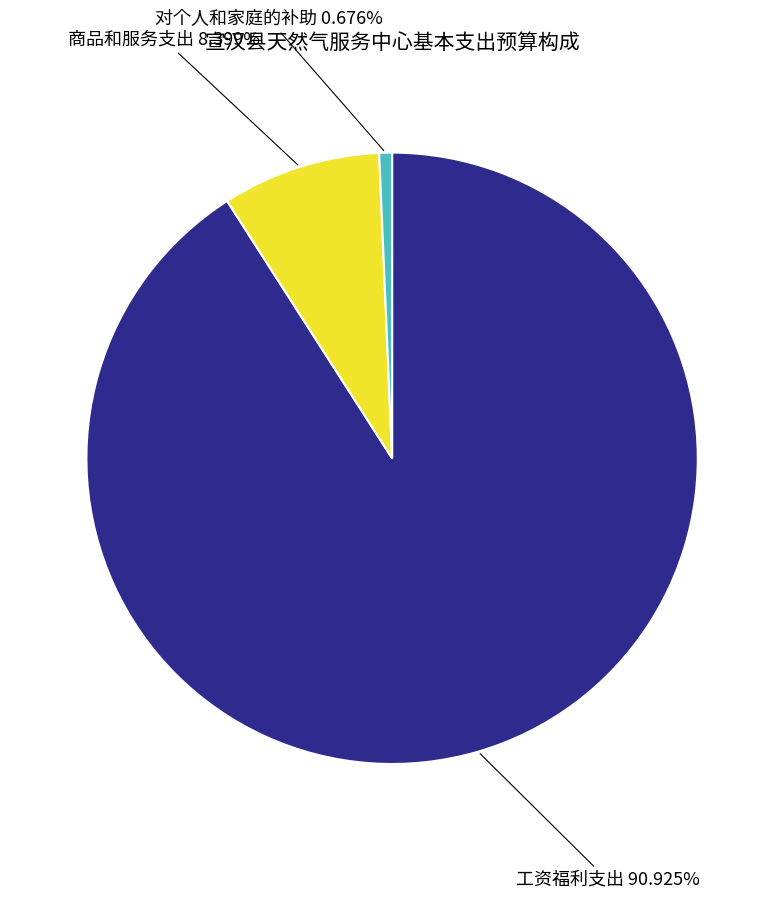

Is there a majority slice in this chart?

Yes